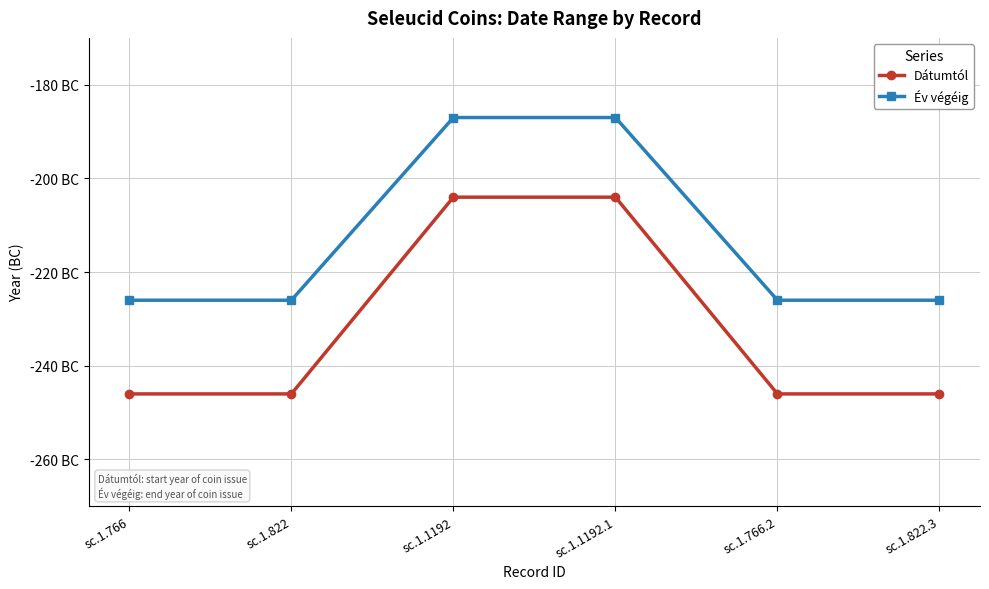

Is this an area chart (filled region under the line)?

No